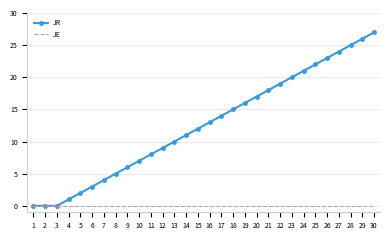

Rank the series at 28 from lowest to highest value.

JE, JR